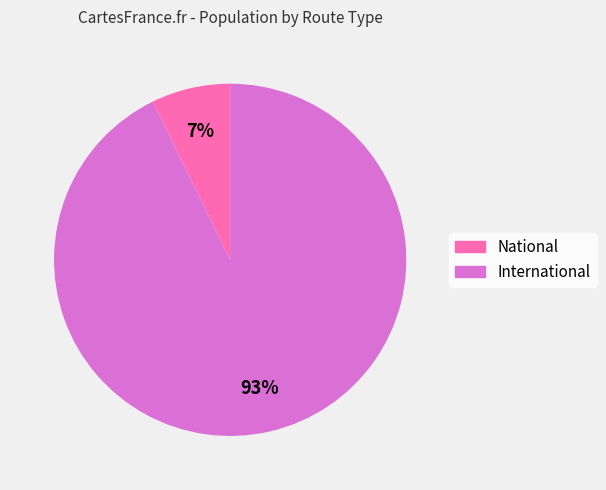

True or false: International accounts for 99% of the total.

False